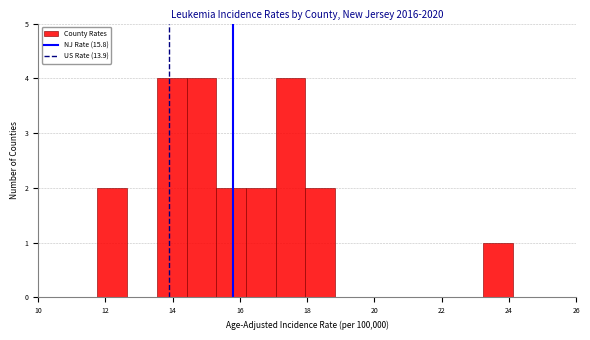

How tall is the bar that spans 11.8 to 12.6 on the x-axis? Neither the bar edges nor the heights are printed on the chart, so give them approximately, as read against the axes.

2